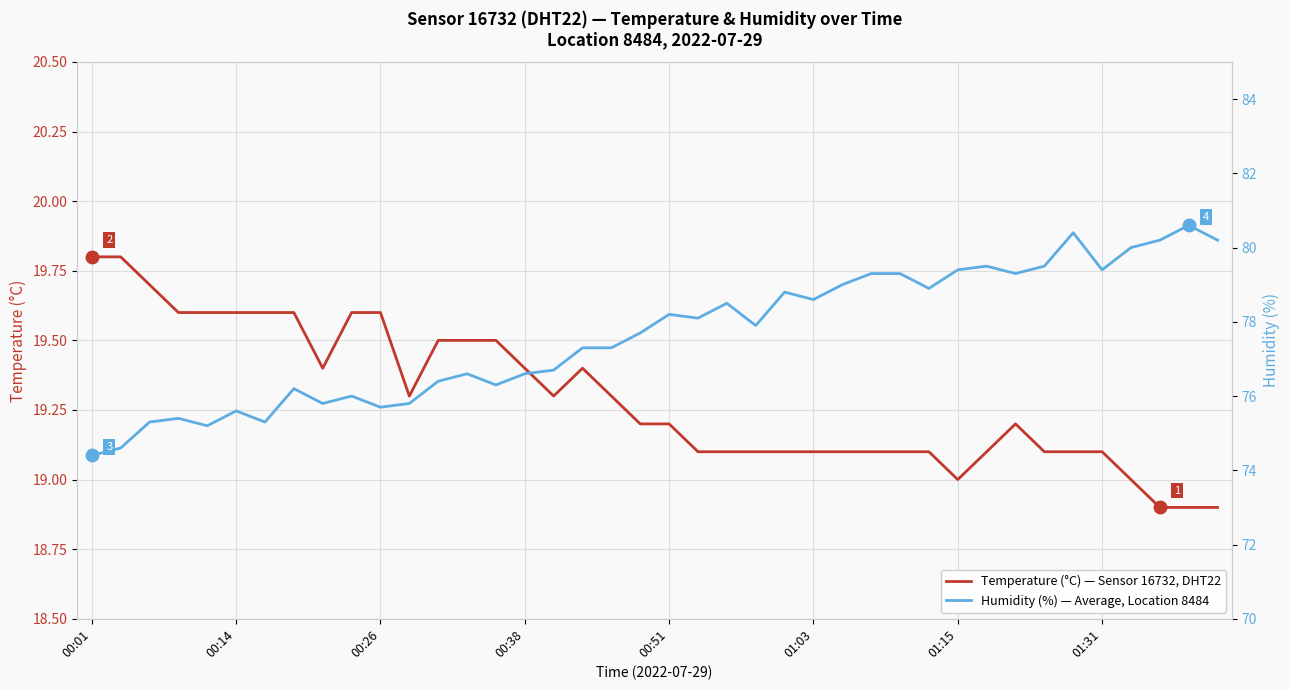

True or false: Humidity (%) — Average, Location 8484 and Temperature (°C) — Sensor 16732, DHT22 intersect in this chart.

False